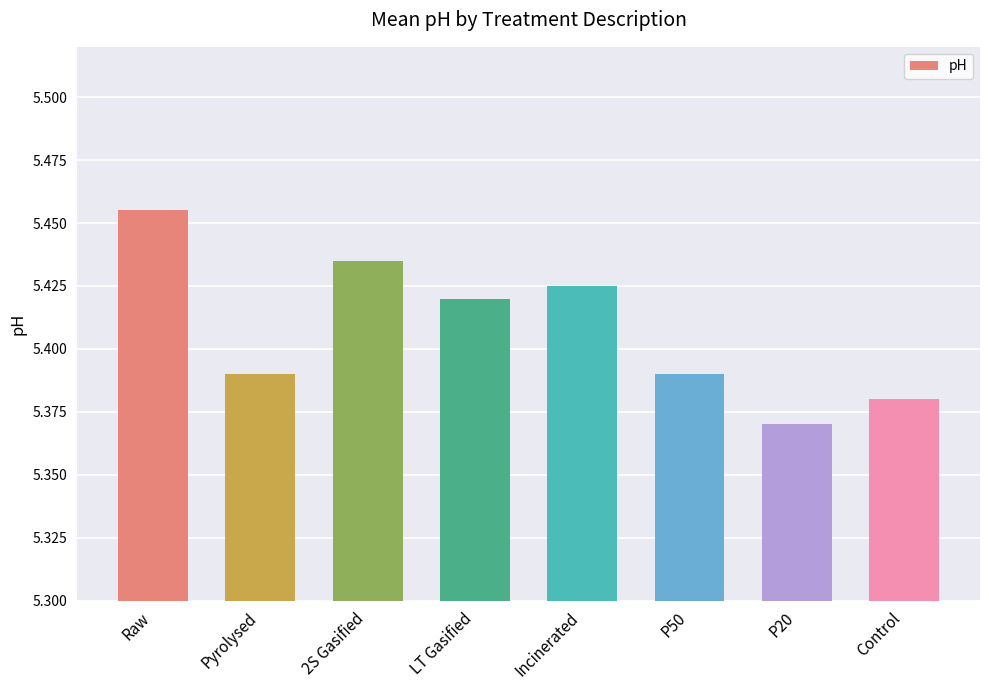

Which label corresponds to the largest value in the chart?

Raw